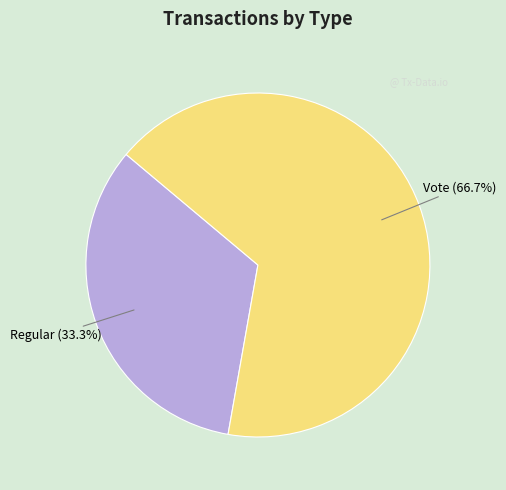

True or false: Regular accounts for 33% of the total.

True